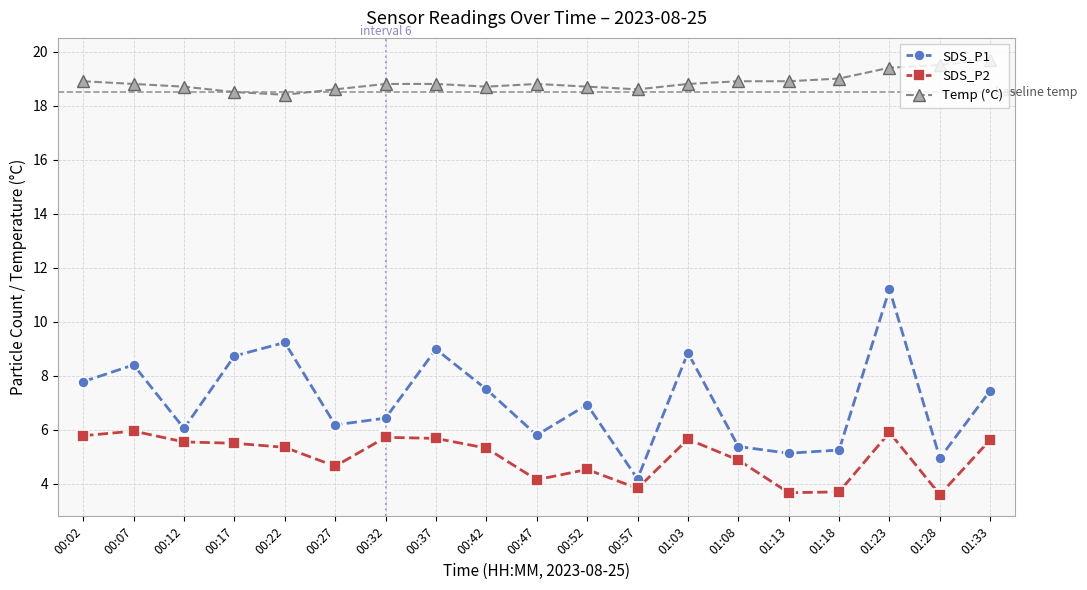

True or false: Temp (°C) and SDS_P2 cross at least once.

False